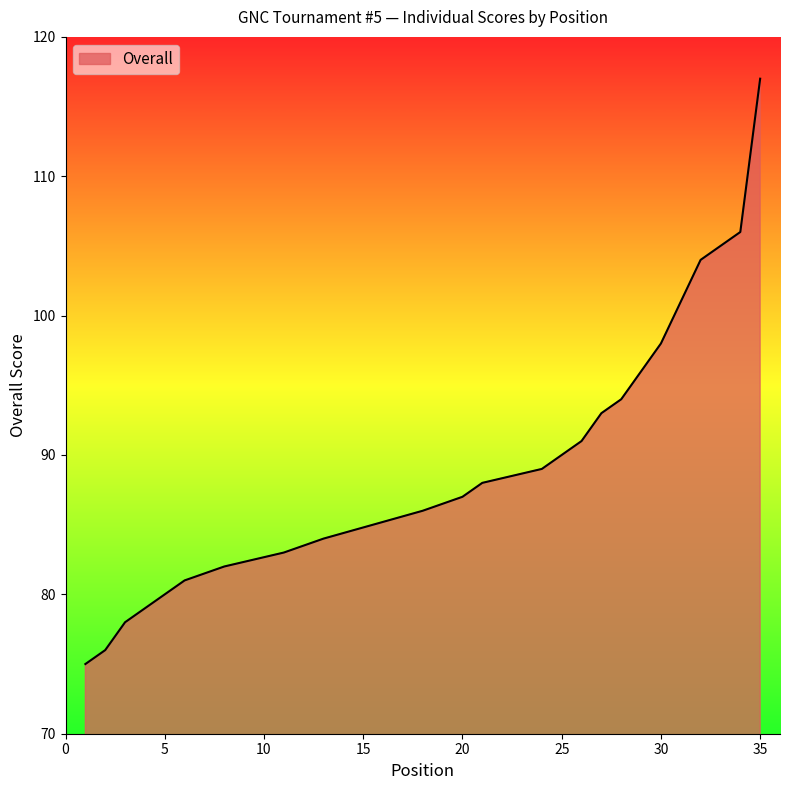

What is the sum of all values?

3089